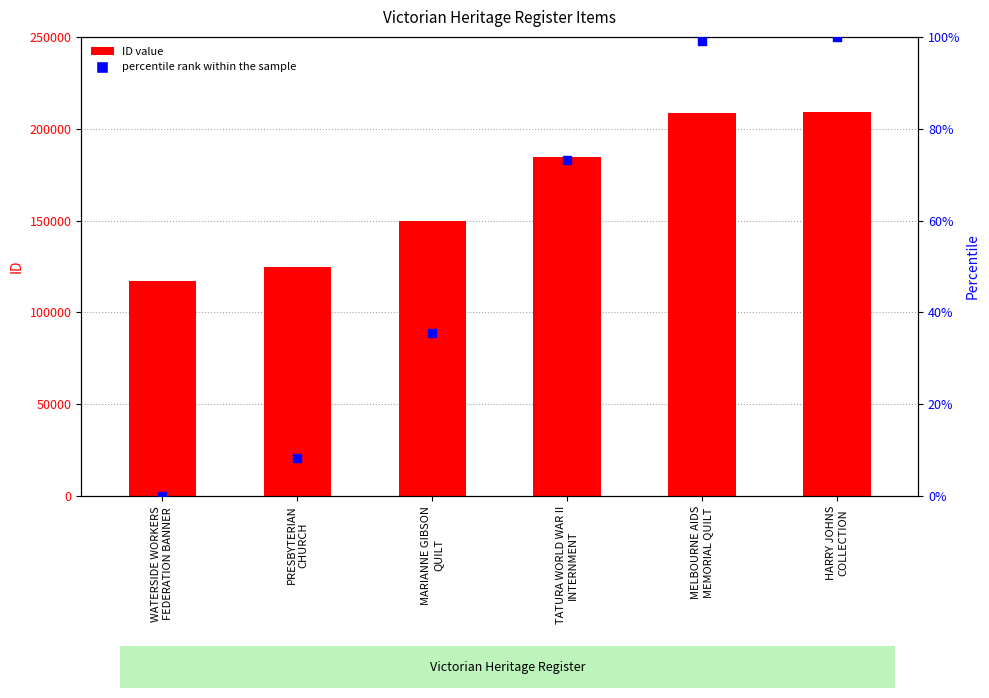

Is the value of percentile rank within the sample at MARIANNE GIBSON
QUILT greater than the value of ID value at MARIANNE GIBSON
QUILT?

No